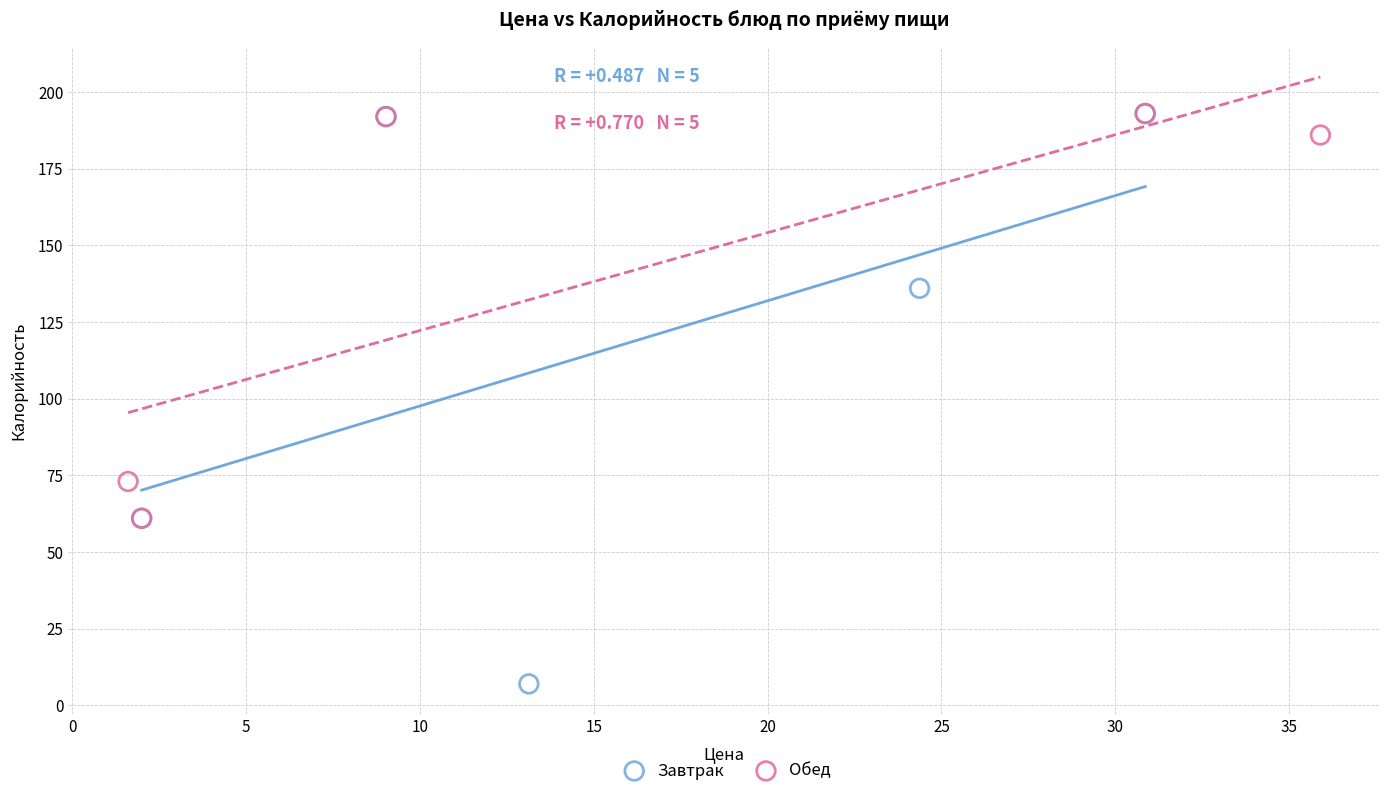

Which series reaches the minimum Y coordinate?

Завтрак